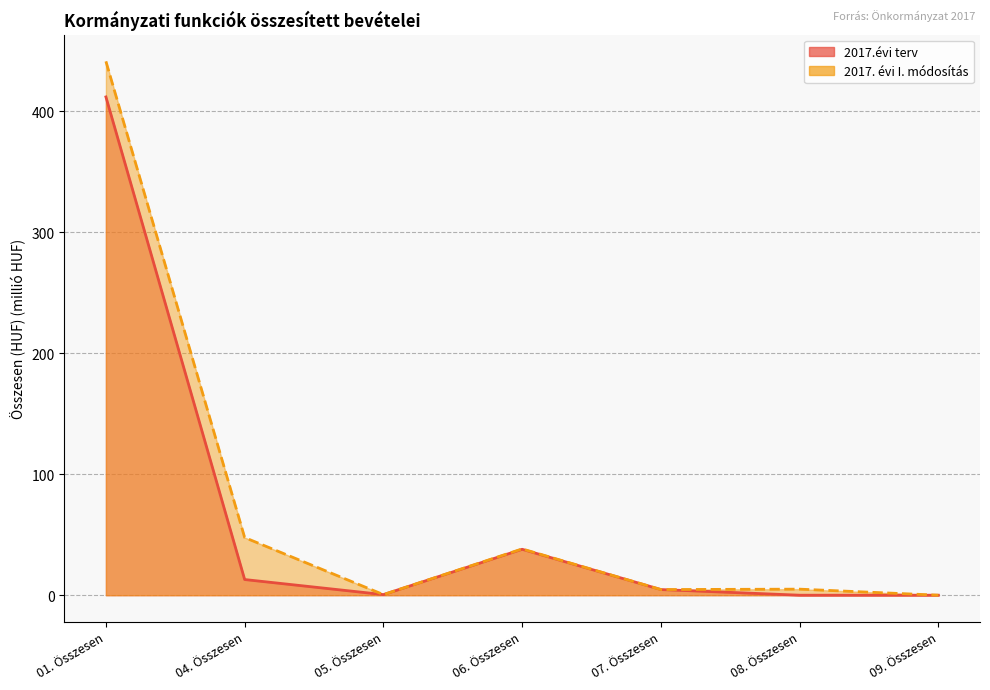

How many lines are shown in the chart?

2